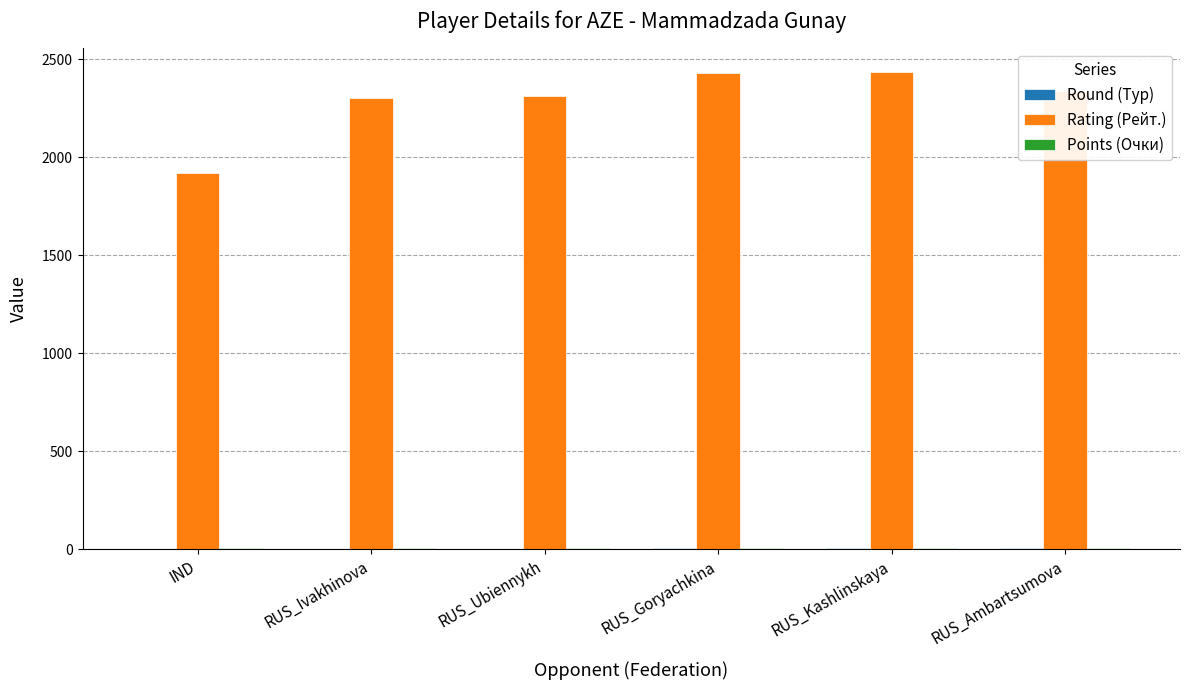

Between RUS_Ivakhinova and RUS_Goryachkina, which series saw the biggest shift?

Rating (Рейт.)